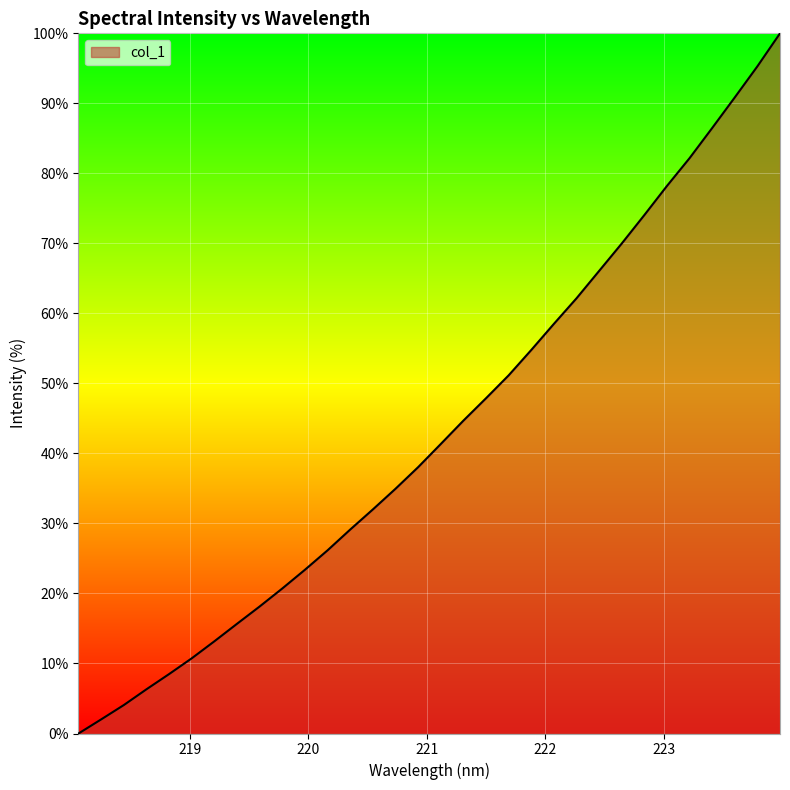

What is the greatest value displayed?

100.0